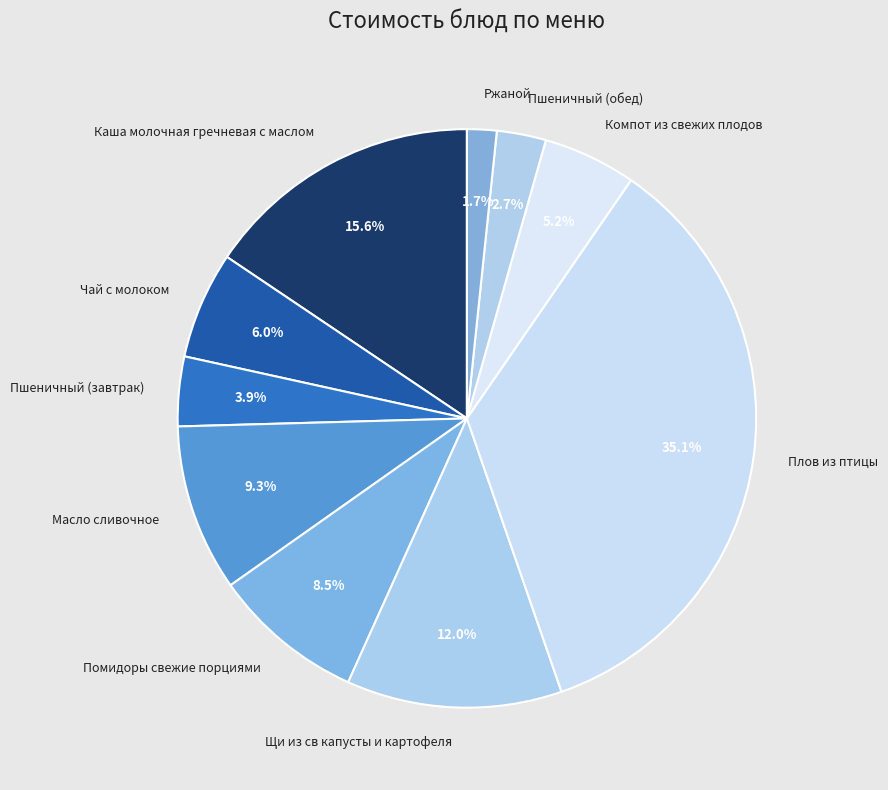

How many segments does this pie chart have?

10